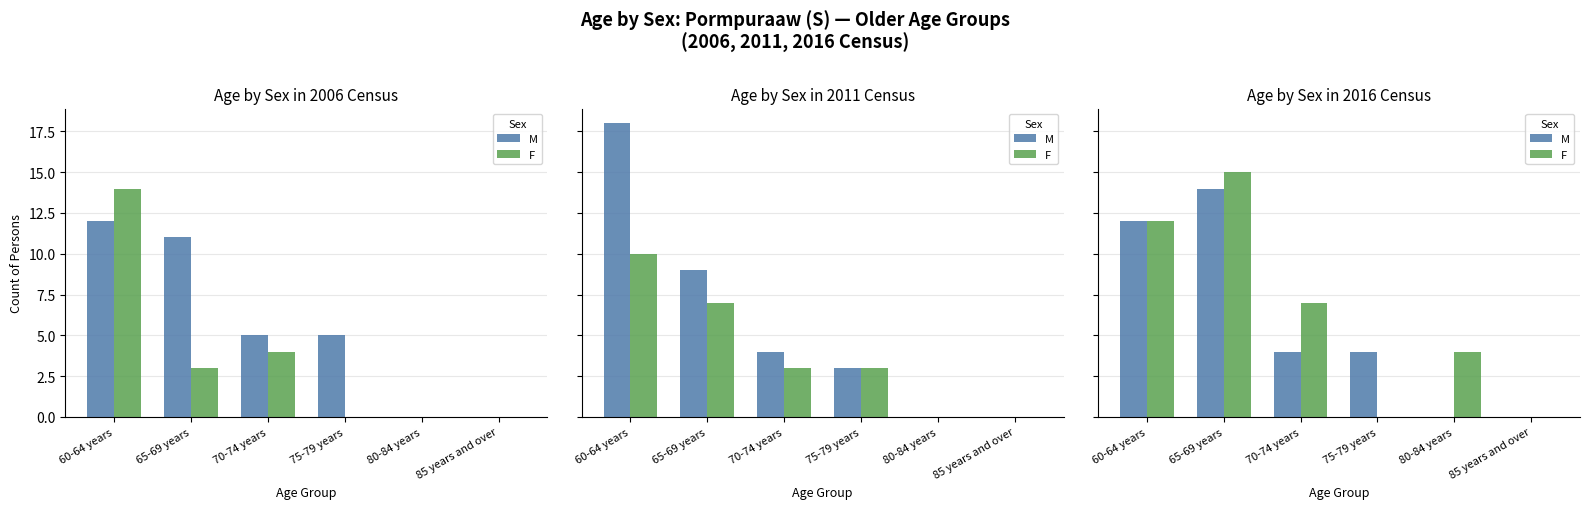

Where is M nearest to the value 7?

70-74 years